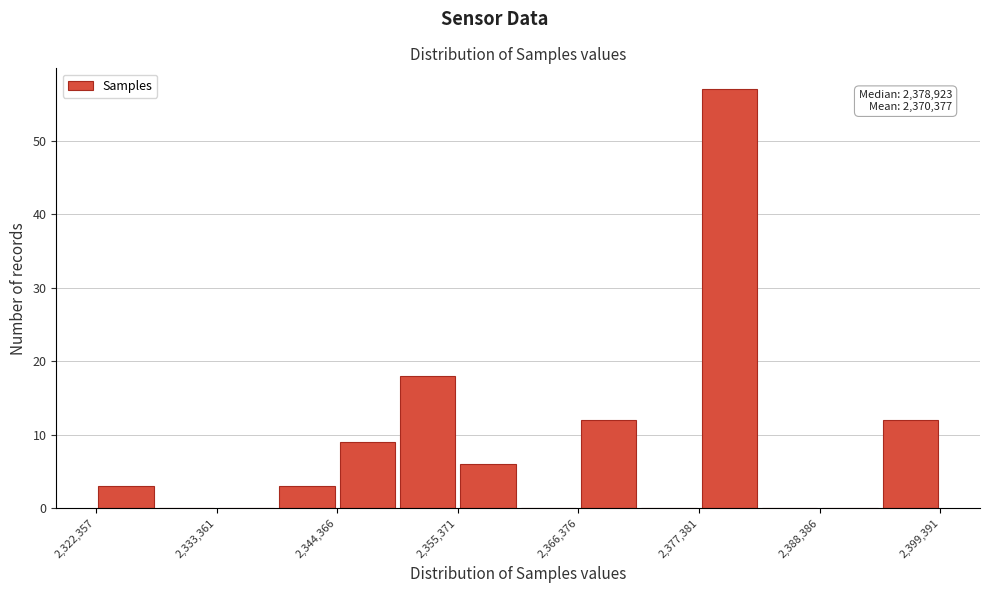

Around what value on the x-axis is the tallest bar? Give the approximate position of its centre, as read against the axis.

2380000